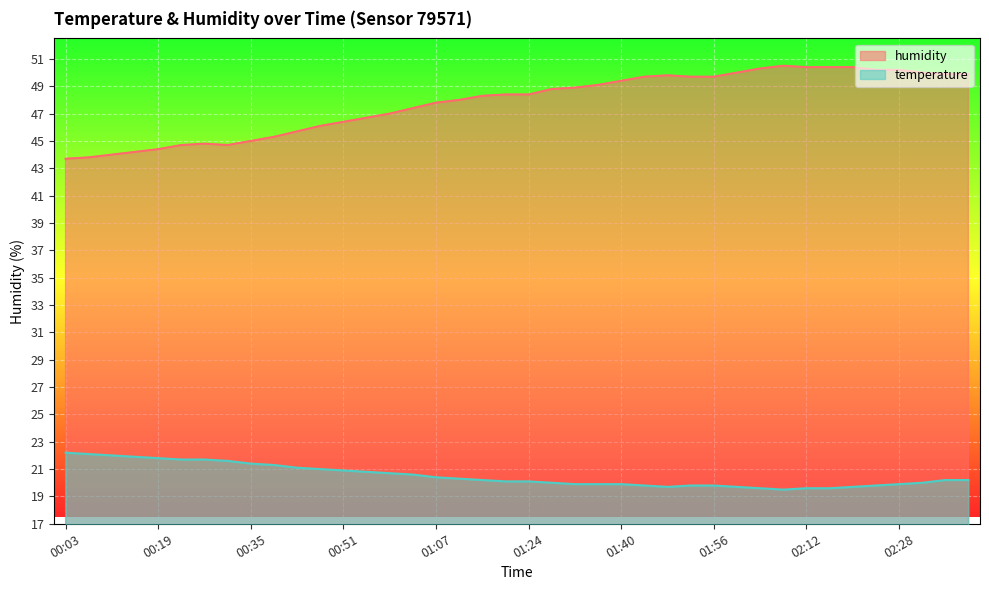

What is the label of the 36th point from the right?

00:19